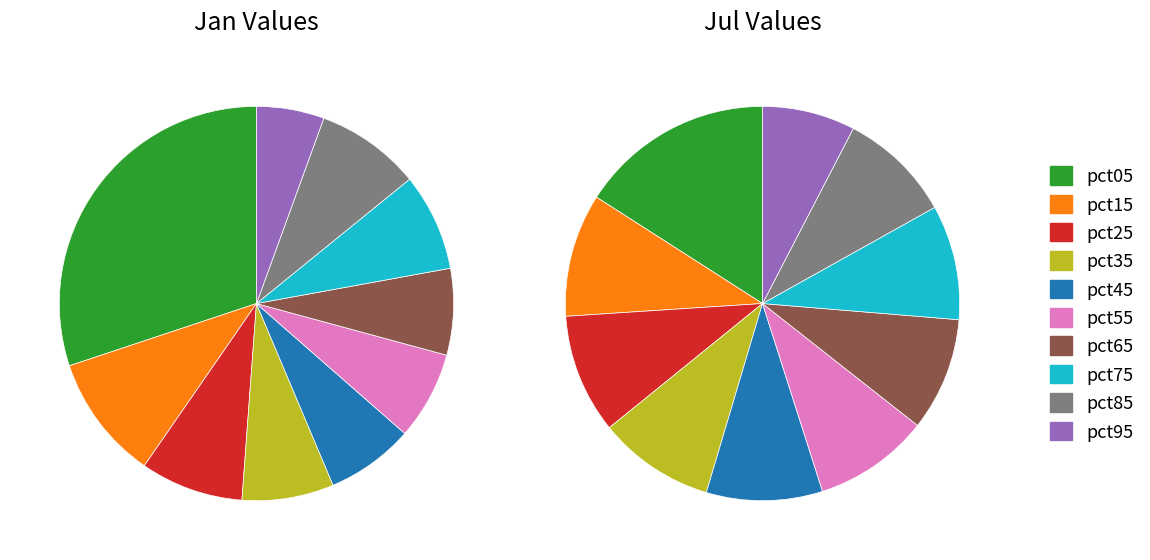

To the nearest percent, what is the difference between the 8 and jul_values slice percentages?

2%